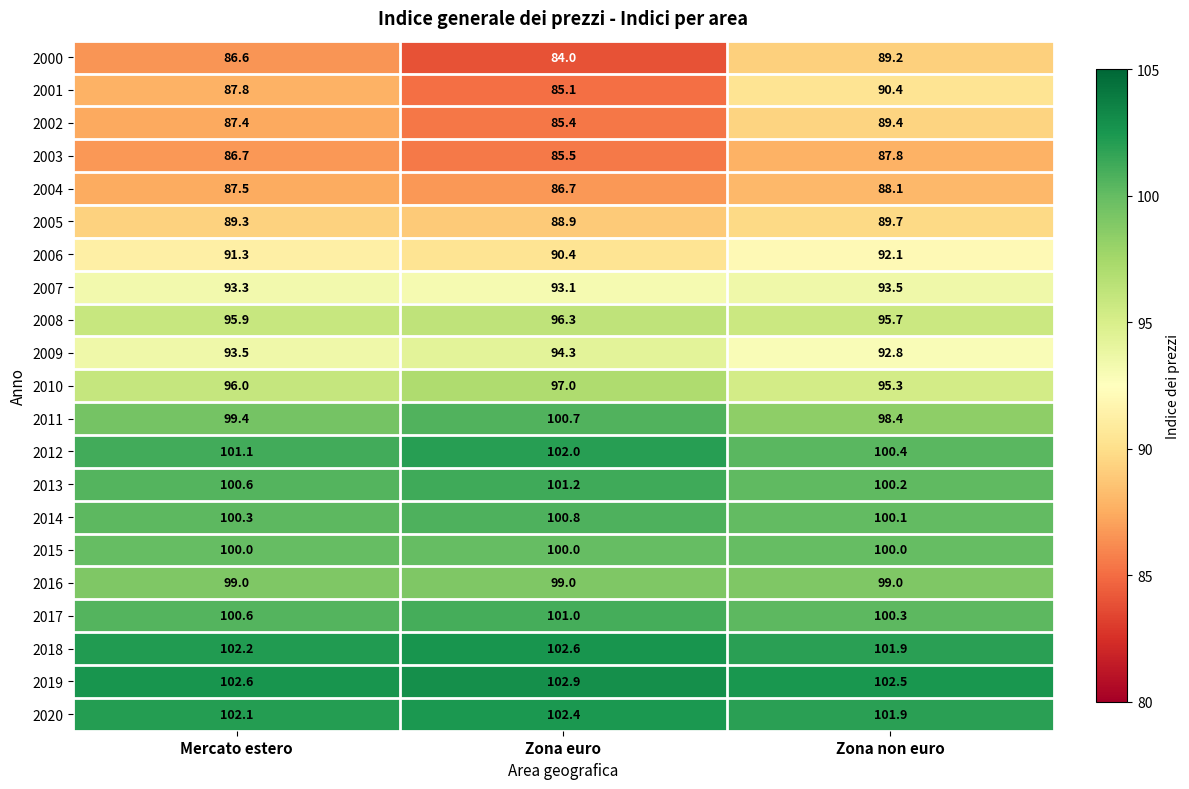

The value of 2012 at Mercato estero is 27.2. True or false?

False